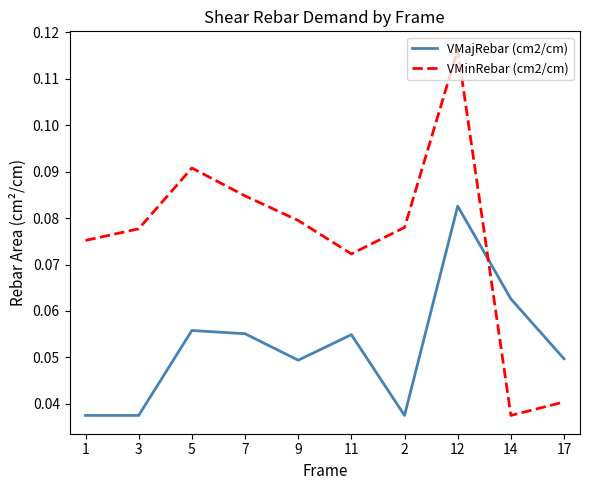

Where is VMinRebar (cm2/cm) nearest to the value 0?

14